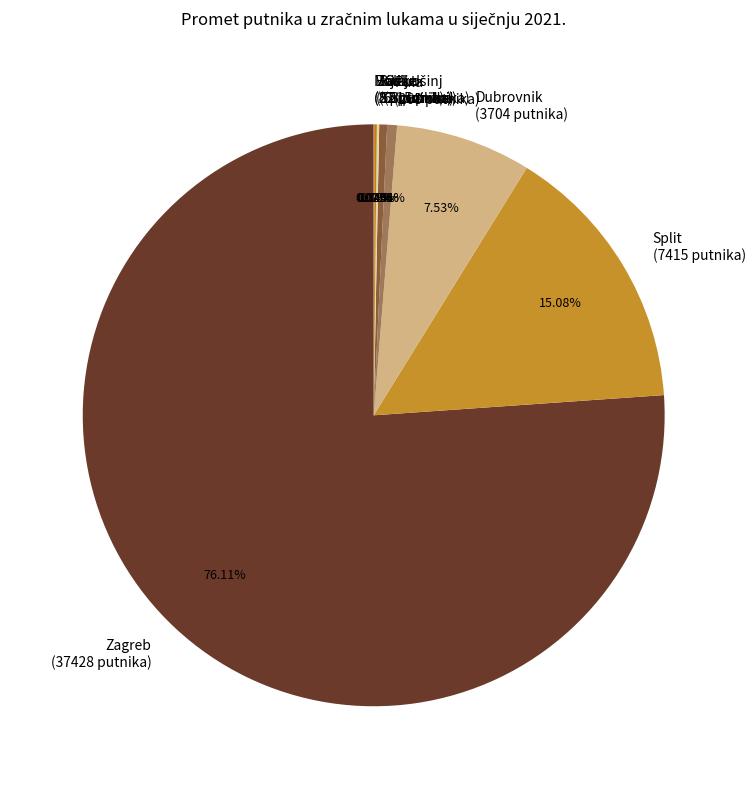

What is the majority slice?

Zagreb